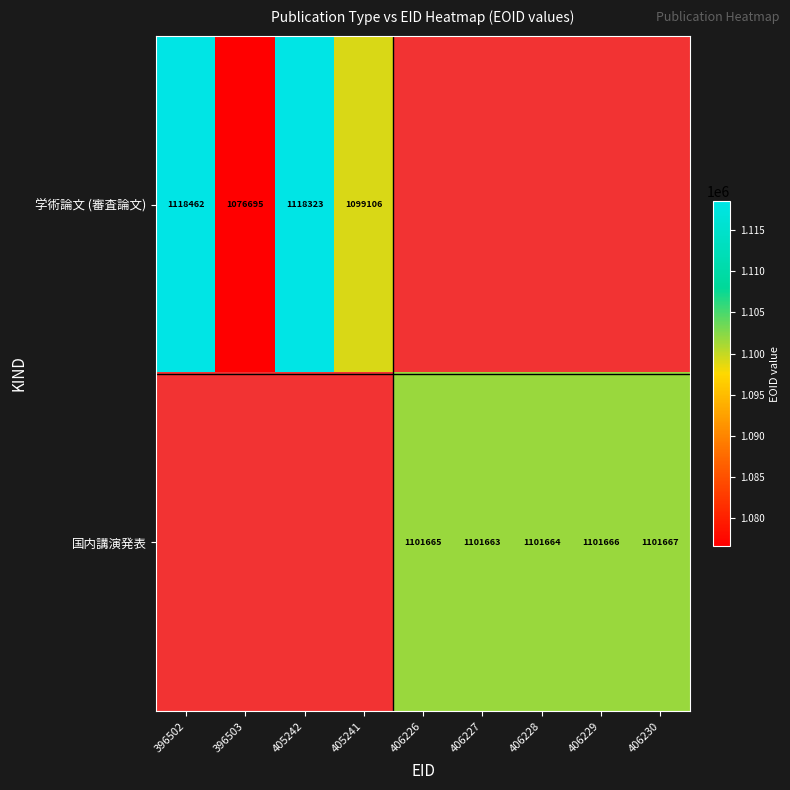

Is the value of 国内講演発表 at 406227 greater than the value of 学術論文 (審査論文) at 405241?

Yes